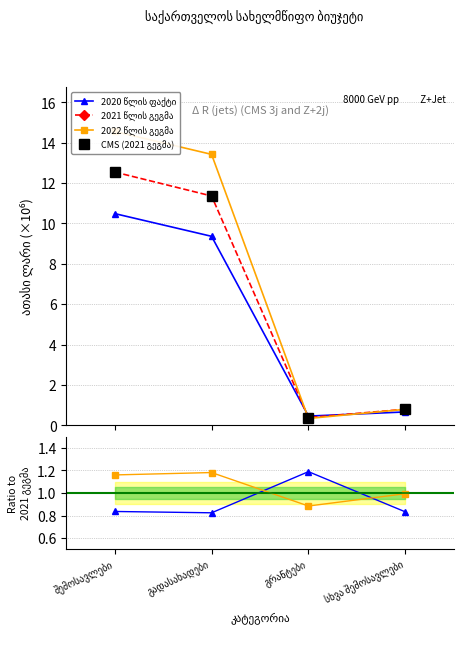

True or false: 2022 წლის გეგმა has more than 2 points higher than both neighbors.

False